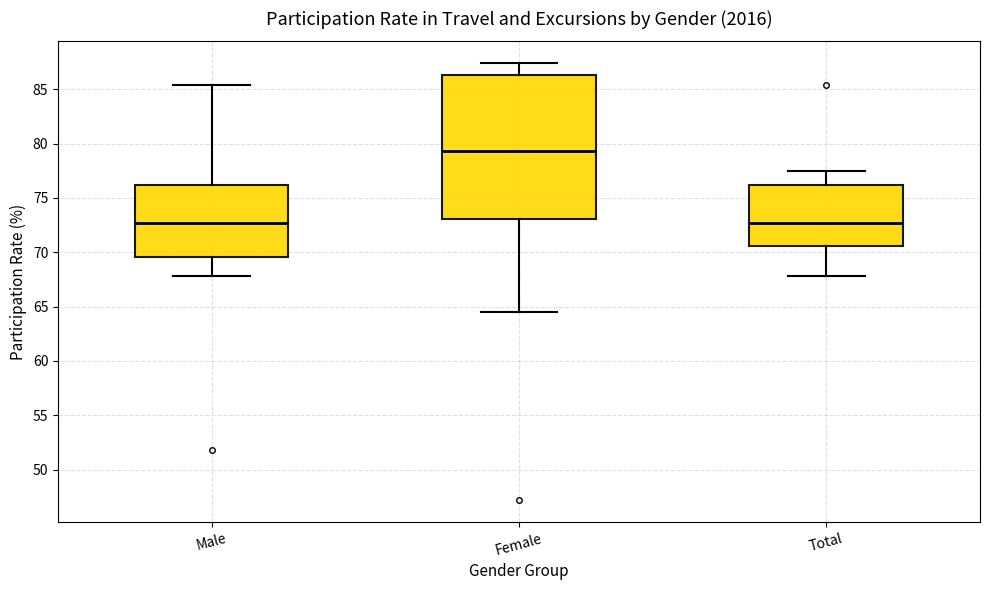

Which box is the tallest, from its lower edge to its upper edge?

Female